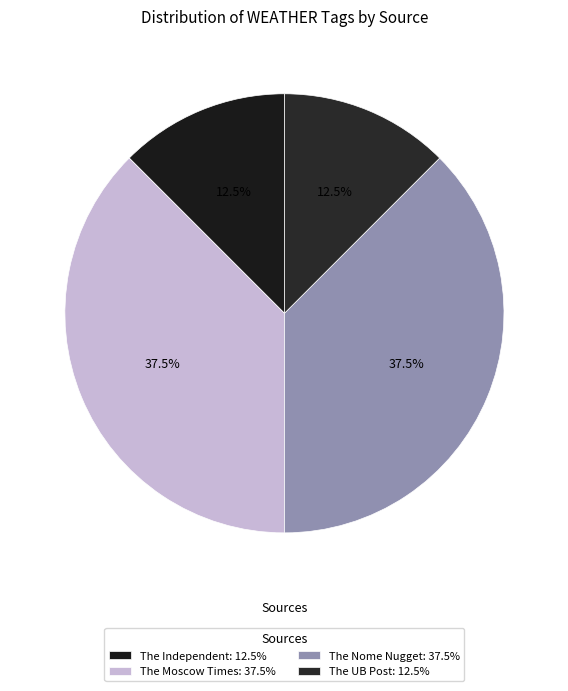

To the nearest percent, what is the average slice percentage?

25%